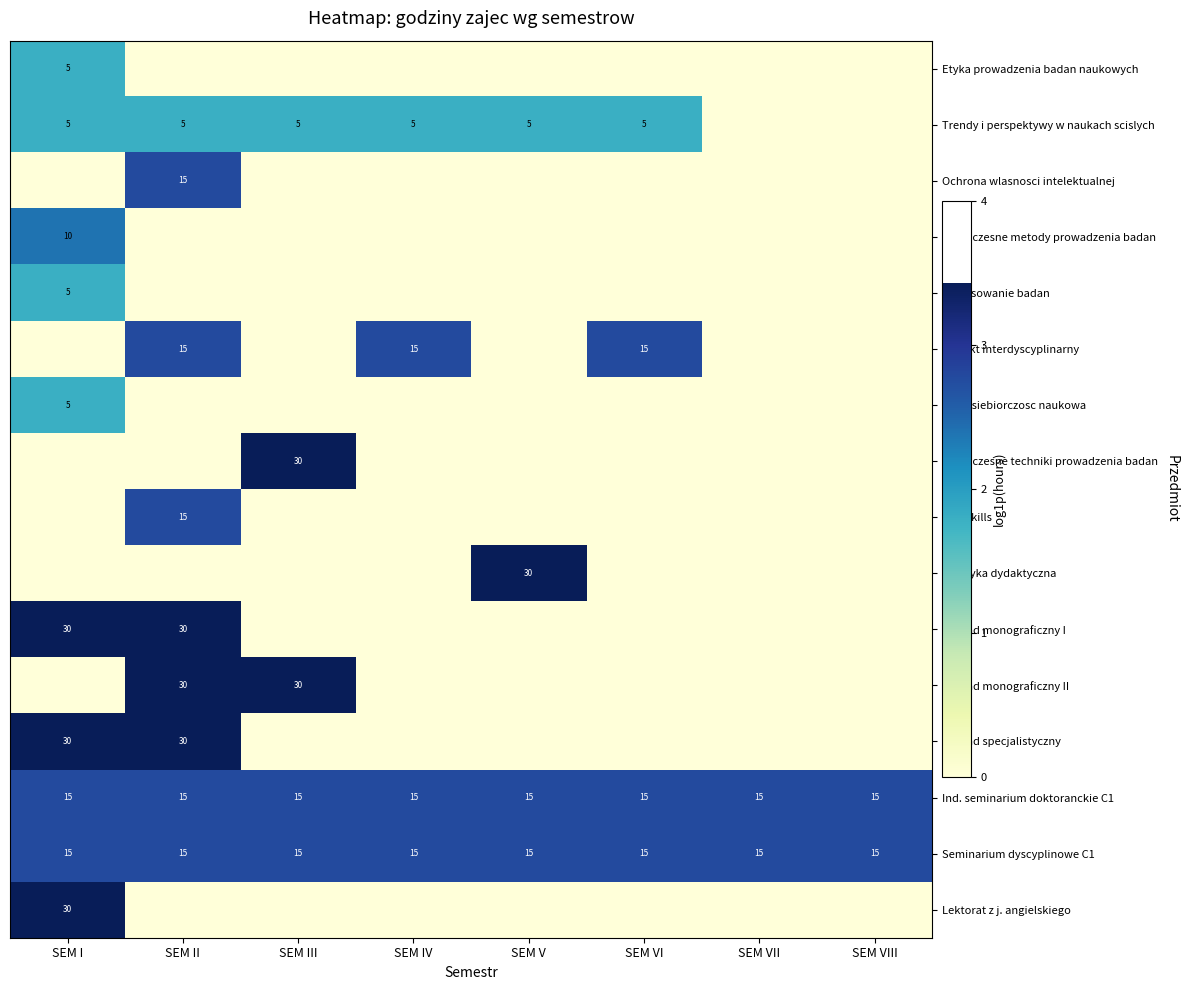

The Wyklad specjalistyczny series shows 30 at SEM II. True or false?

True